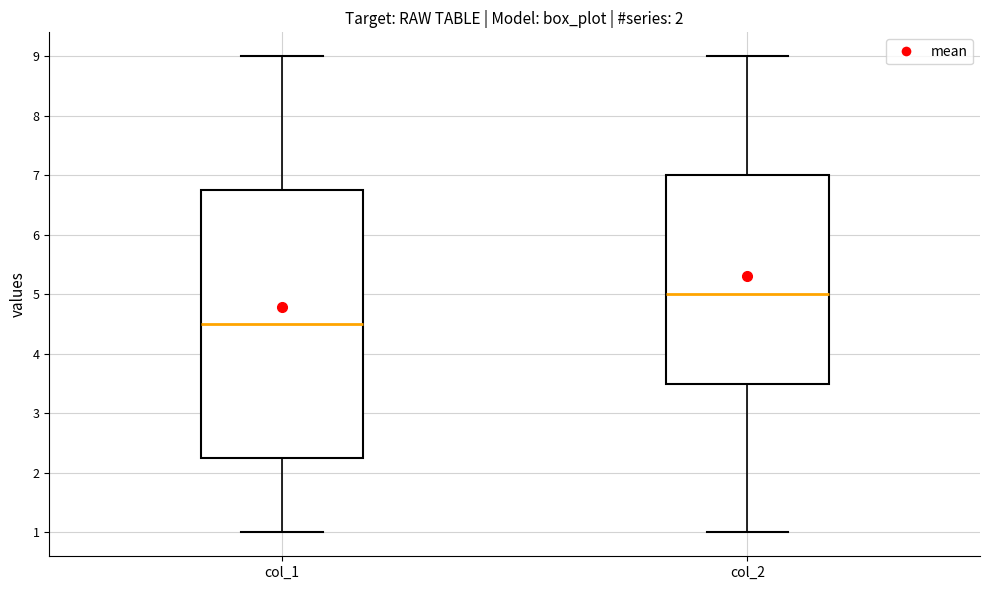

Which box has the lowest median line?

col_1